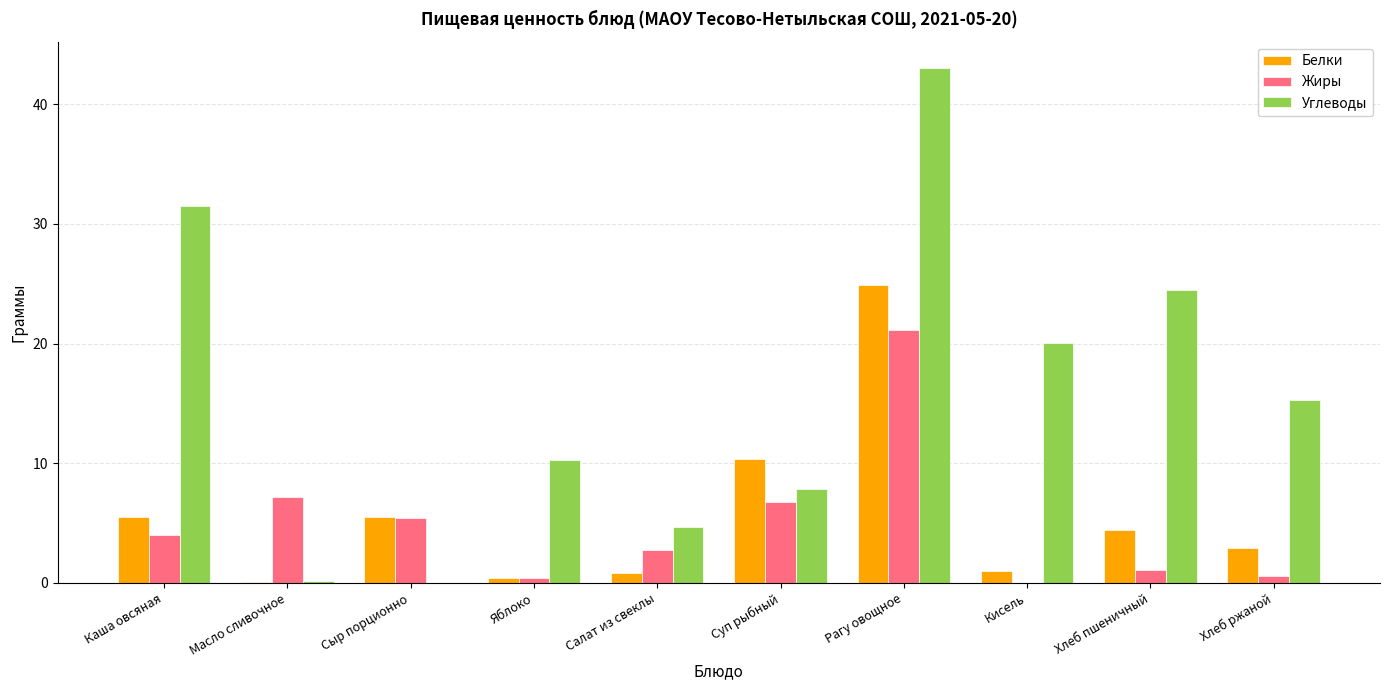

What is the highest value of the Углеводы series?

43.1